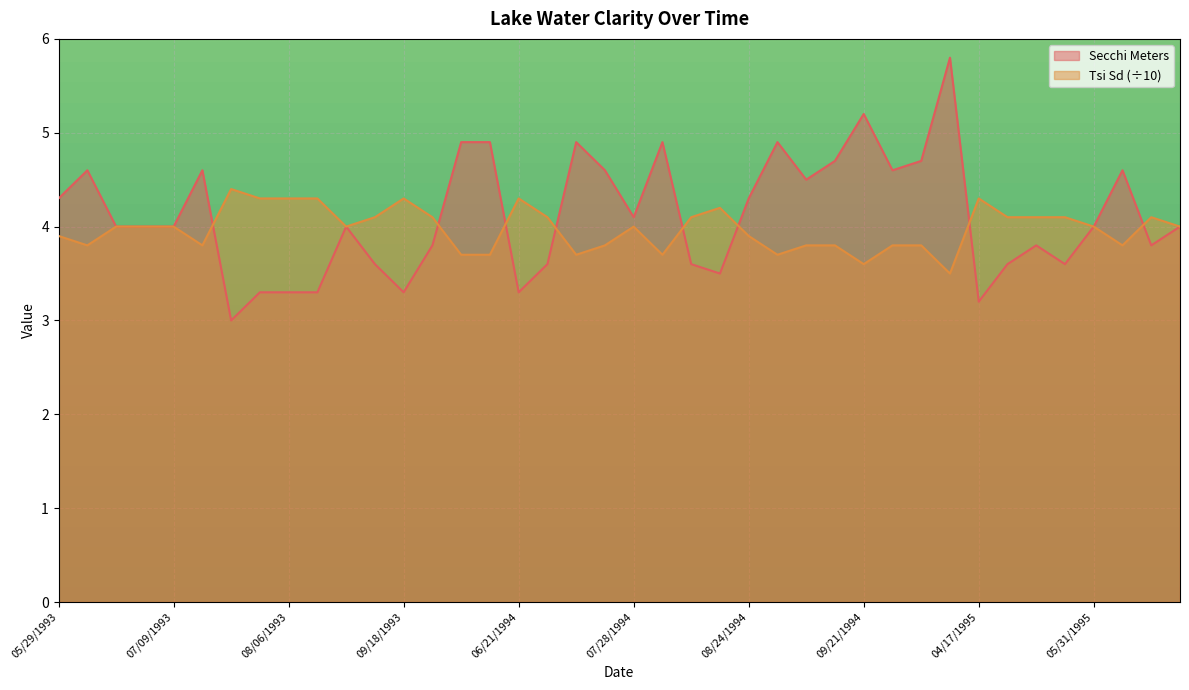

How many lines are shown in the chart?

2